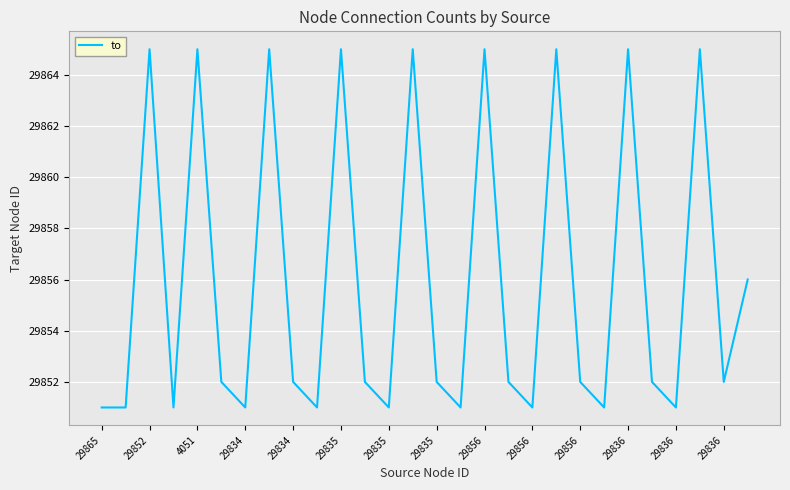

What is the smallest value displayed?

29851